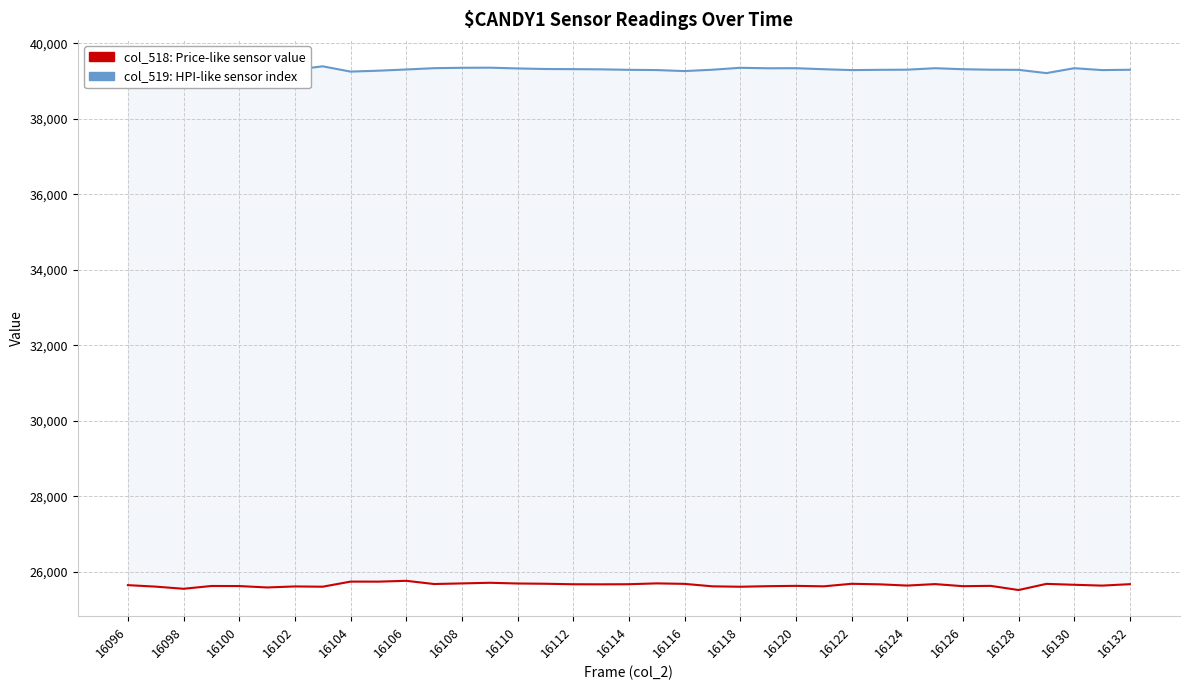

How many distinct data groups are displayed?

2